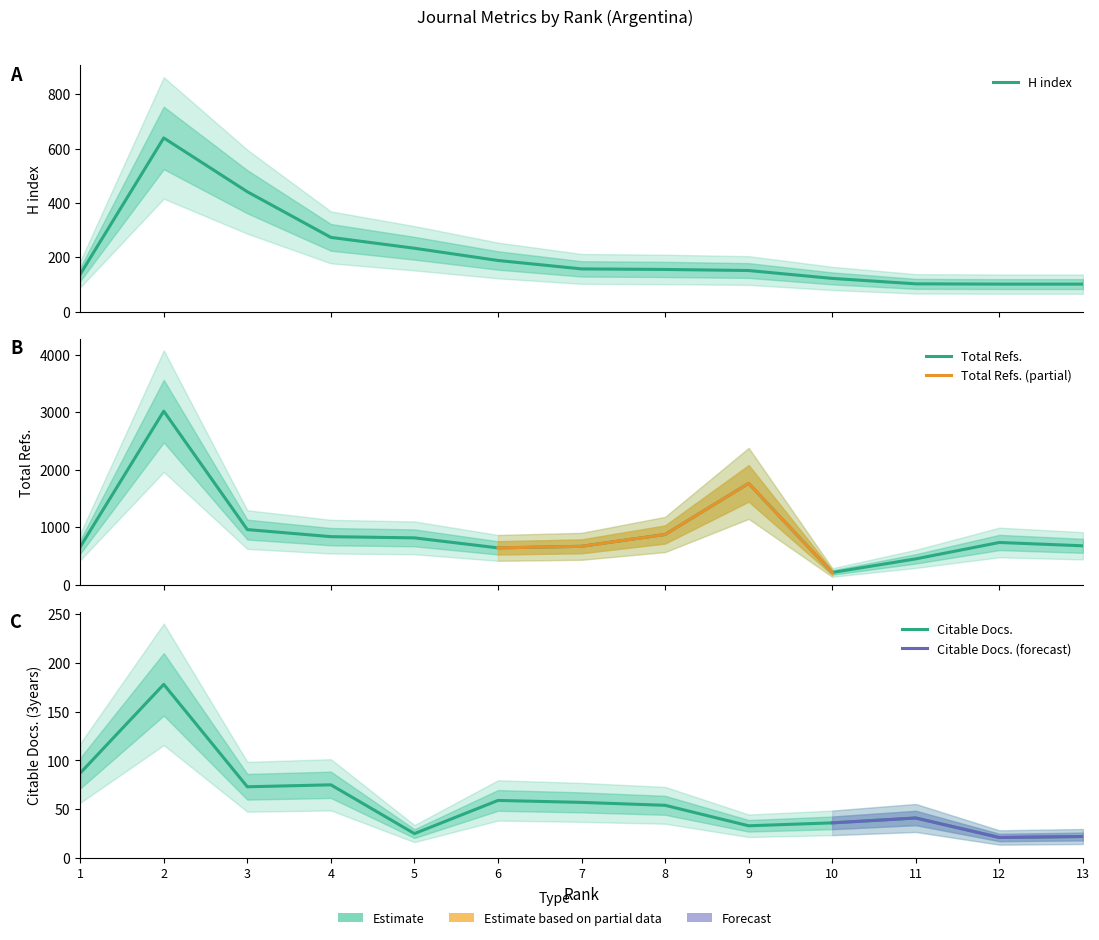

At which label does H index reach its minimum?

12